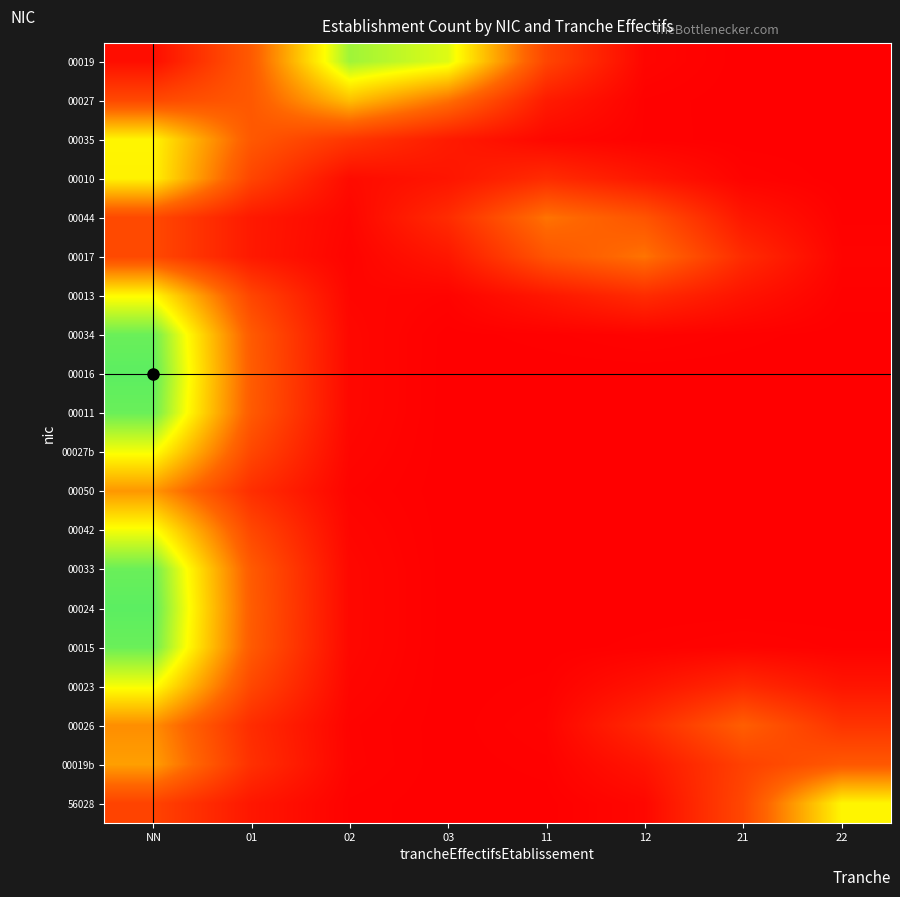

How many categories are shown in the chart?

8